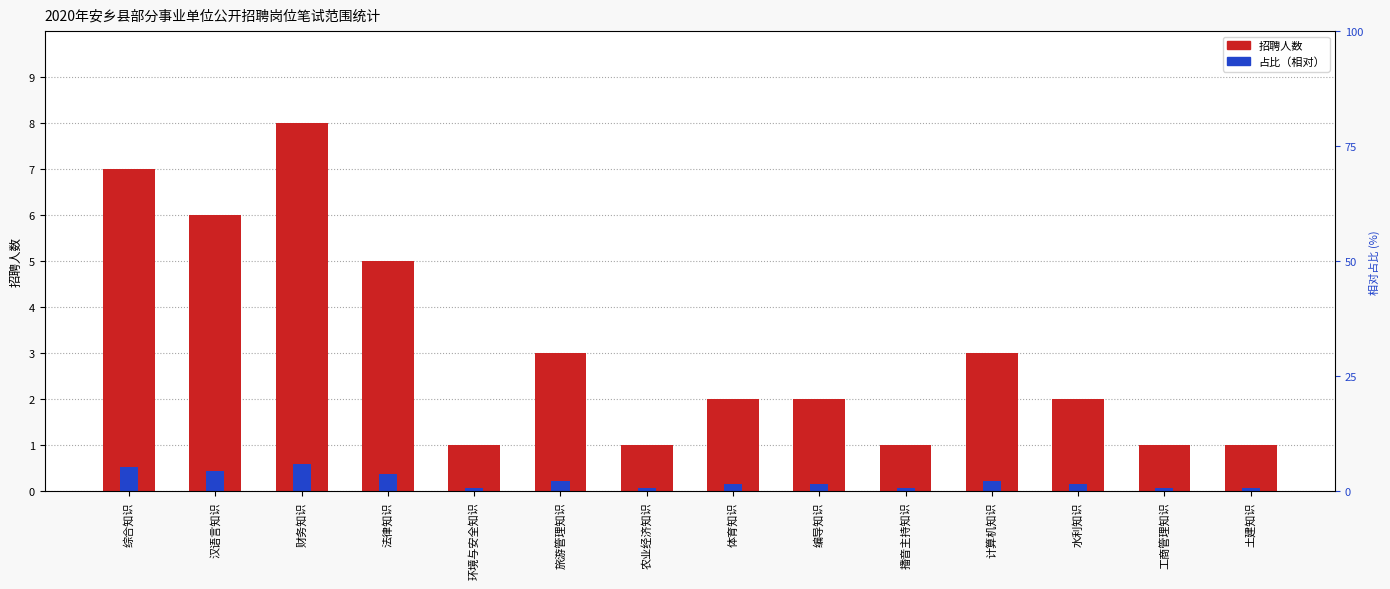

The 占比（相对） series shows 0.6 at 财务知识. True or false?

True